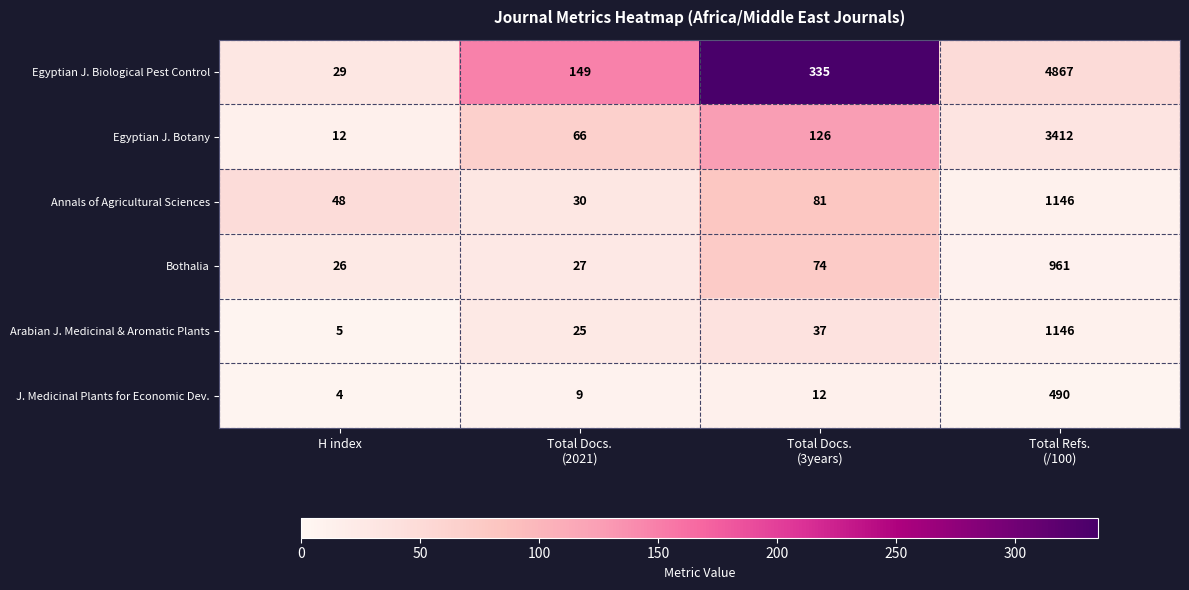

Which series has the largest total across all categories?

Egyptian J. Biological Pest Control